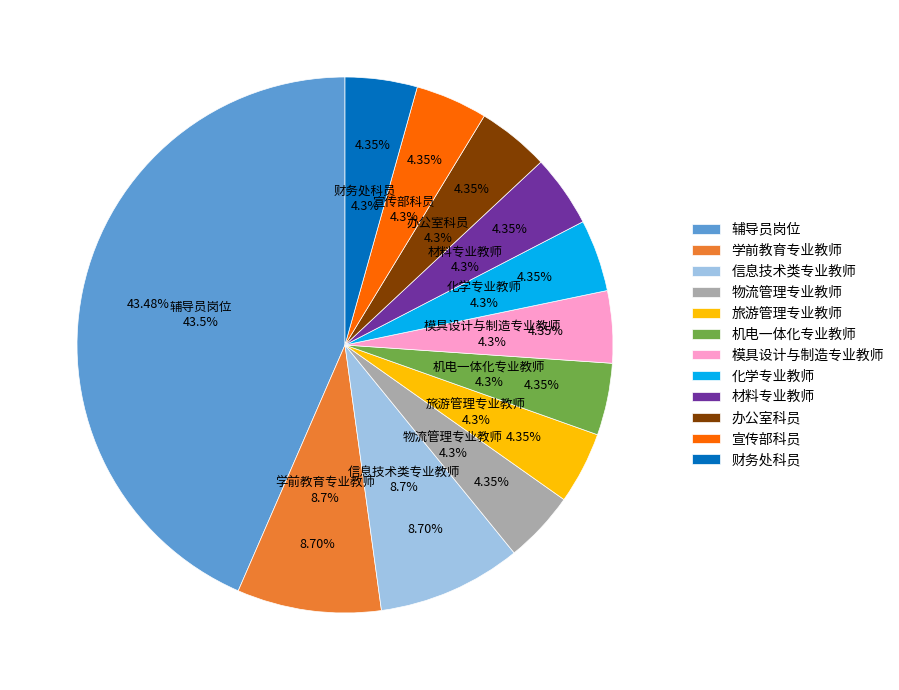

Which slice is the smallest?

物流管理专业教师